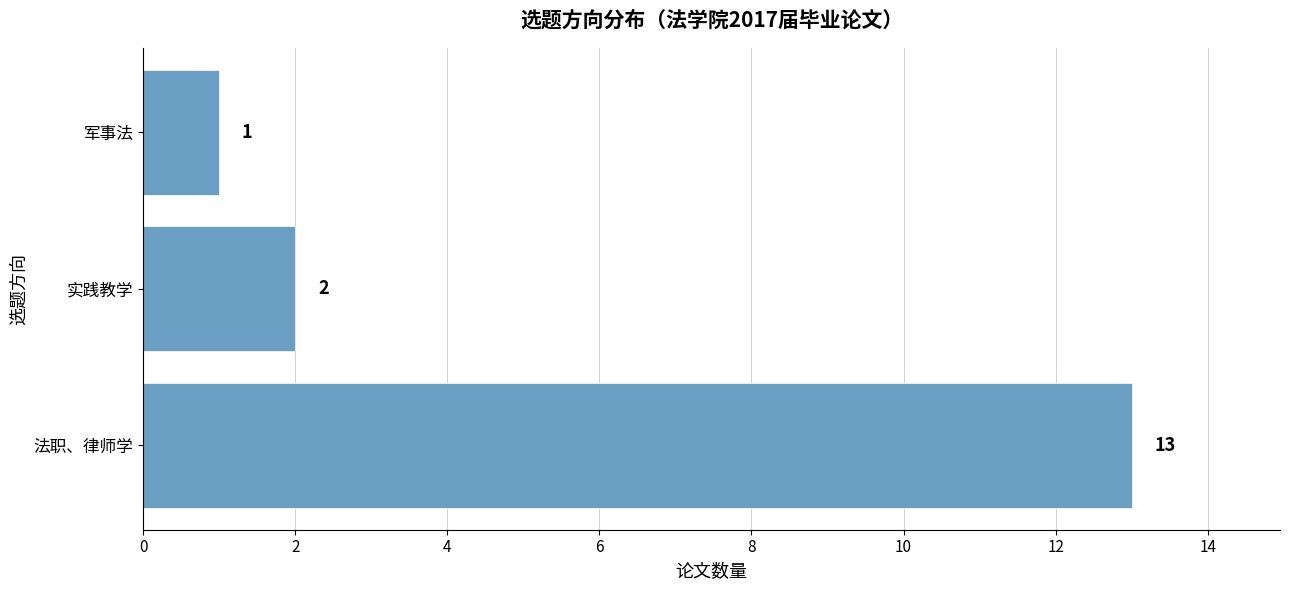

The value at 军事法 is 1. True or false?

True